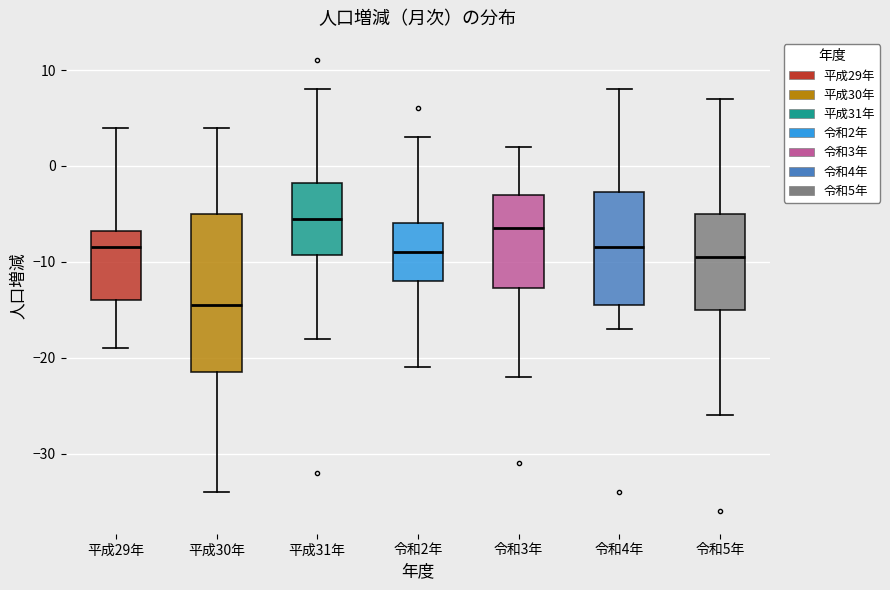

Comparing the boxes themselves (not the whiskers), which one is the tallest?

平成30年